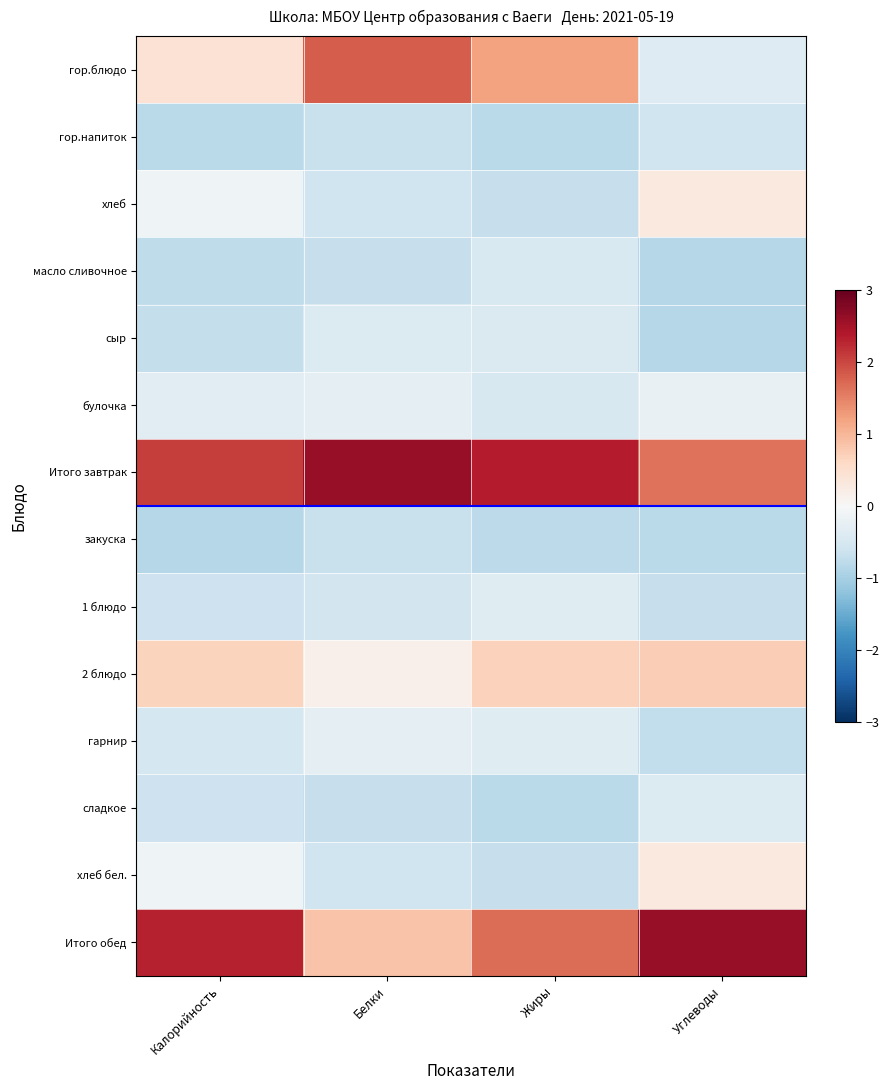

Which category has the lowest value across all series?

Калорийность